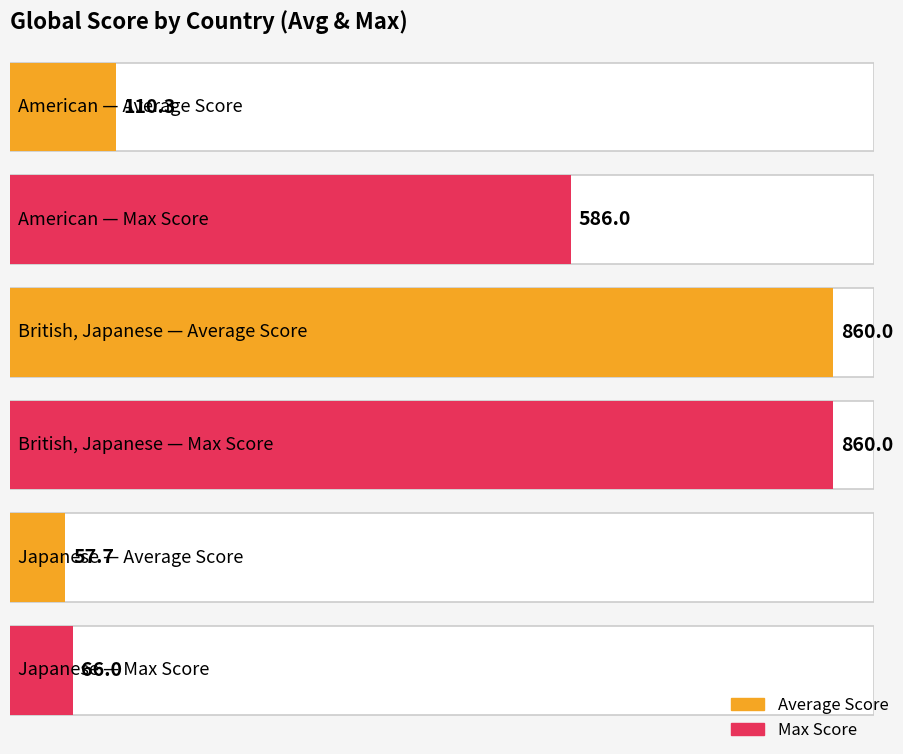

Is the value of Average Score at Japanese greater than the value of Max Score at American?

No